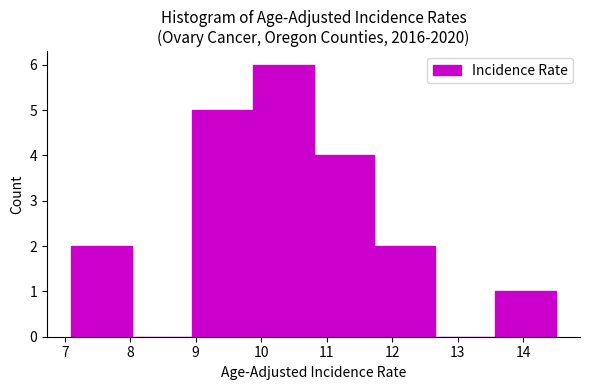

Reading left to right, list every bar in this chart as the range it spans on the x-axis followed by its height. Neither the bar edges nor the heights are printed on the chart, so give them approximately, as read against the axes.

7.1 to 8.0: 2
8.0 to 9.0: 0
9.0 to 9.9: 5
9.9 to 10.8: 6
10.8 to 11.7: 4
11.7 to 12.7: 2
12.7 to 13.6: 0
13.6 to 14.5: 1